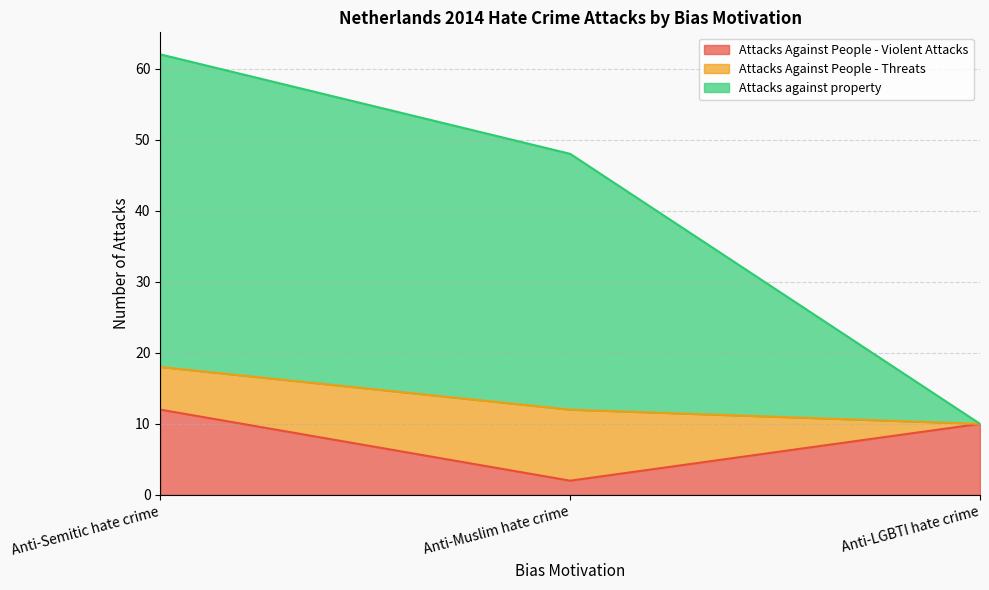

Does the chart display data point markers on the line(s)?

No